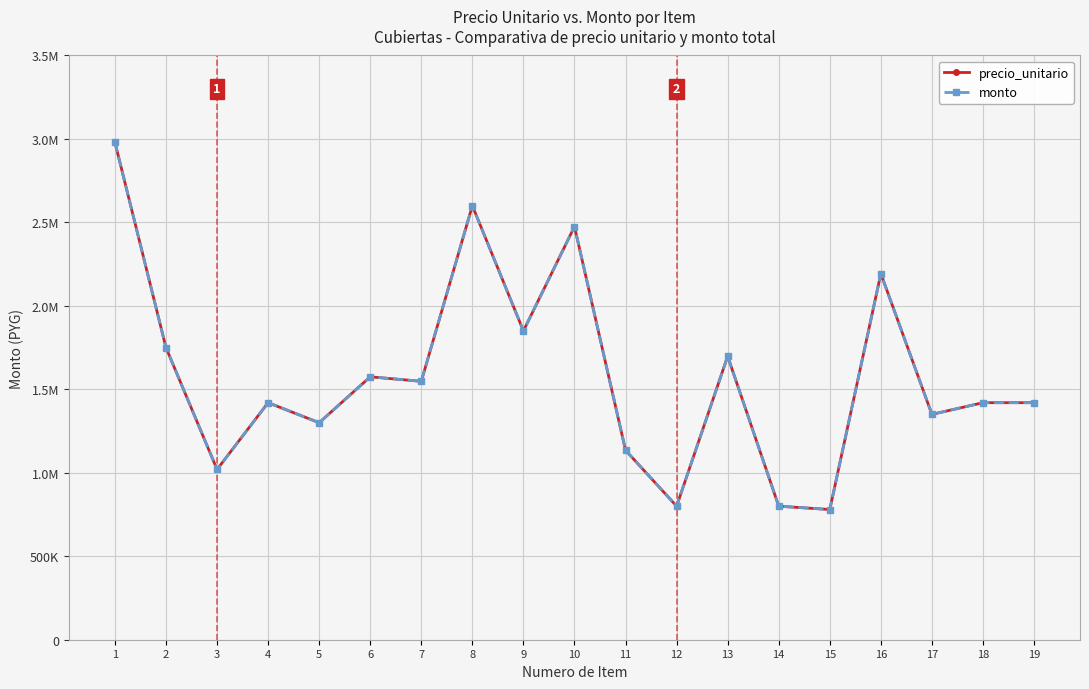

Reading left to right, extract all data points from this chart.

precio_unitario: 2980000	1750000	1020000	1420000	1300000	1575000	1548000	2600000	1850000	2475000	1135000	800000	1698000	800000	780000	2193000	1350000	1420000	1420000
monto: 2980000	1750000	1020000	1420000	1300000	1575000	1548000	2600000	1850000	2475000	1135000	800000	1698000	800000	780000	2193000	1350000	1420000	1420000